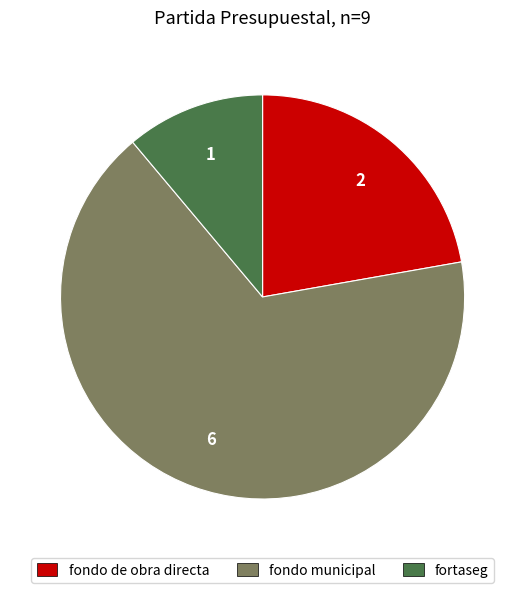

Does any single category account for the majority?

Yes